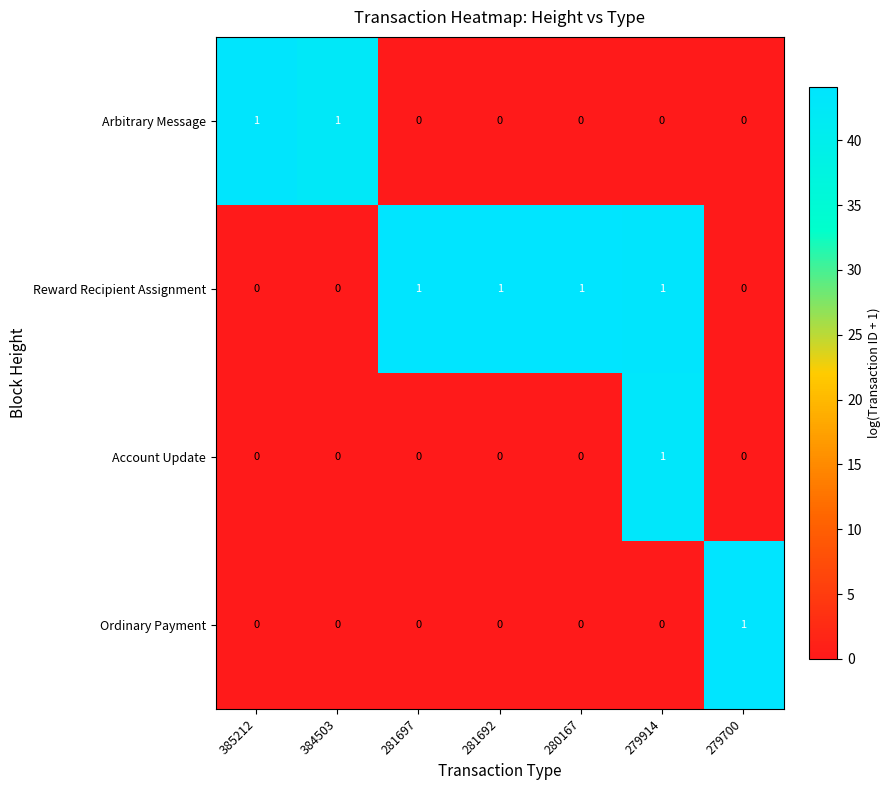

Reading right to left, extract all data points from this chart.

Arbitrary Message: 0	0	0	0	0	1	1
Reward Recipient Assignment: 0	1	1	1	1	0	0
Account Update: 0	1	0	0	0	0	0
Ordinary Payment: 1	0	0	0	0	0	0